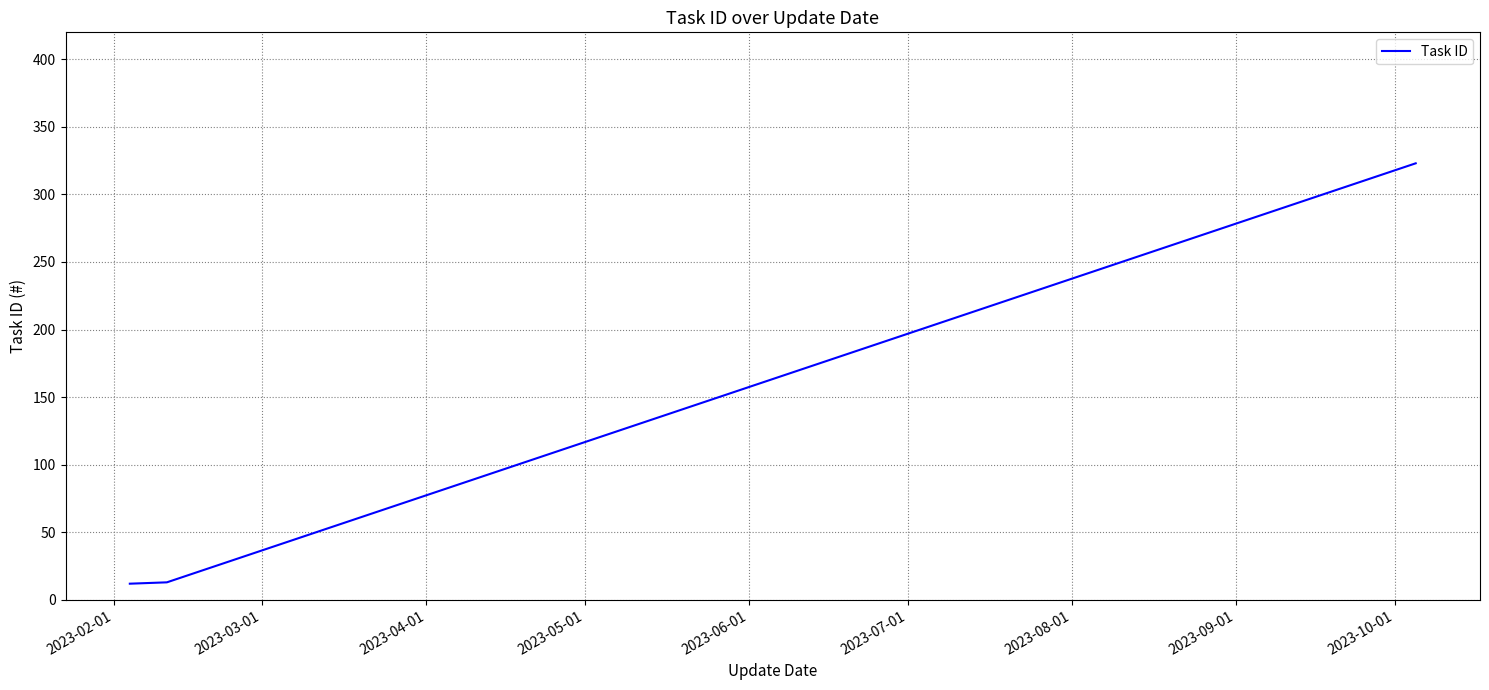

What is the difference between the maximum and minimum values?

311